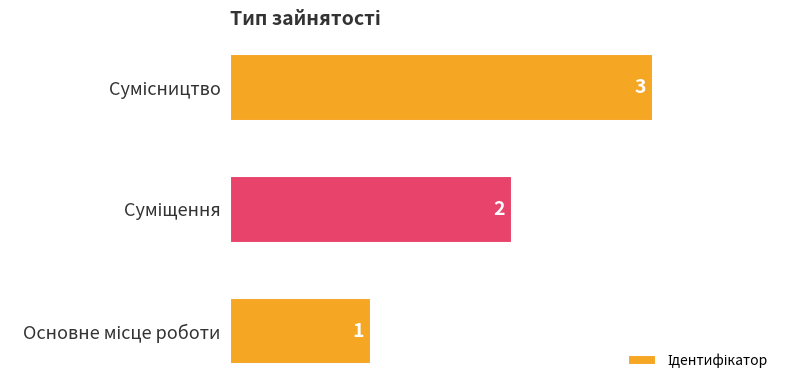

Count the values in the range 1 to 3.

3